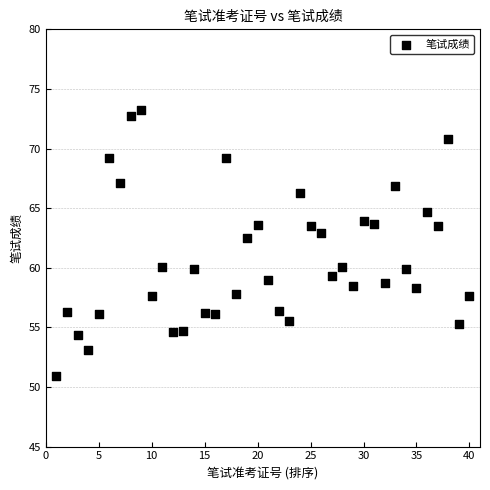

What Y value in the scatter plot is closest to 62?

62.5